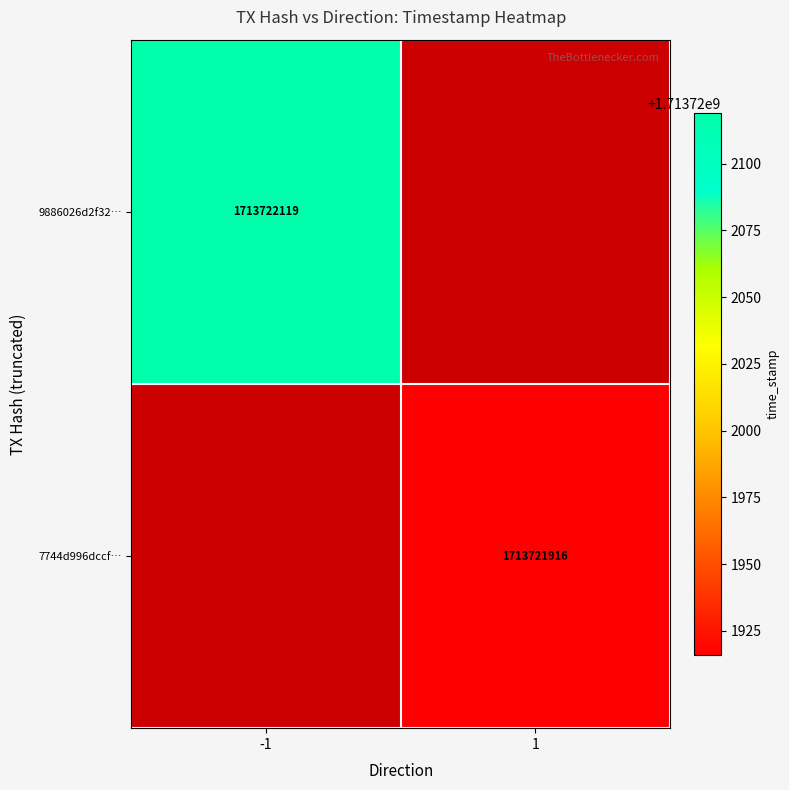

The 9886026d2f32086699b78119bba47448c41b749 series shows -2 at 0. True or false?

False